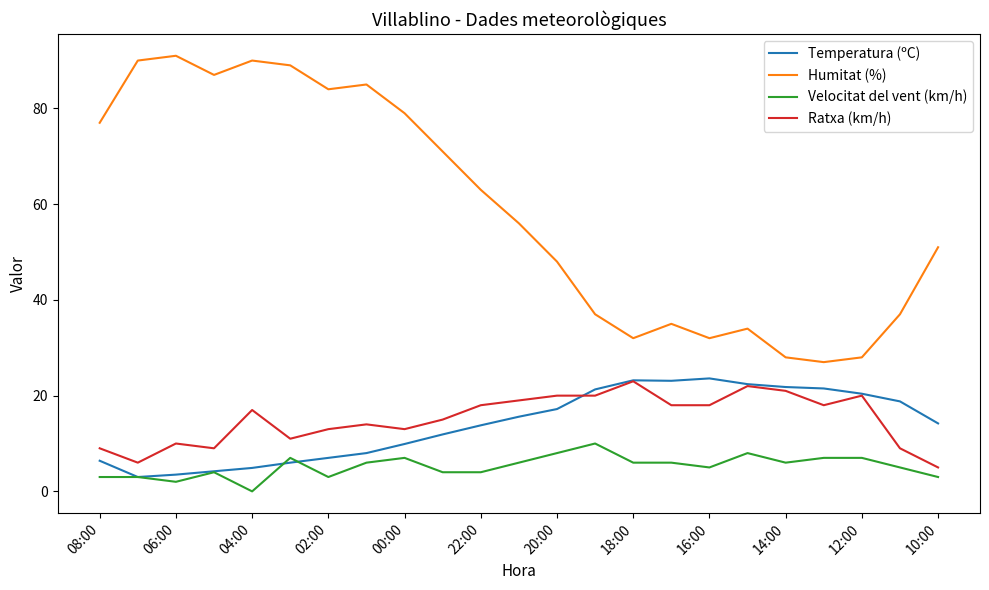

Which series has the largest total across all categories?

Humitat (%)